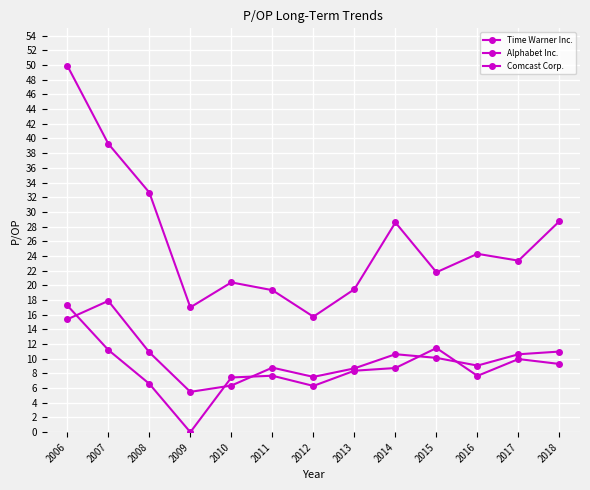

Is this an area chart (filled region under the line)?

No